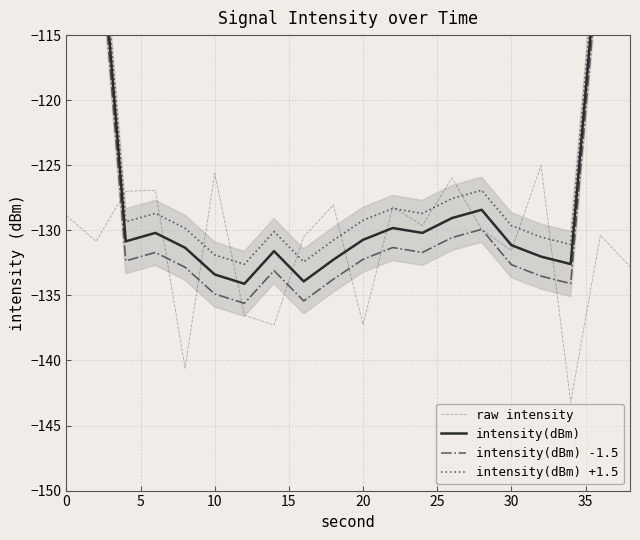

What is the maximum value for raw intensity?

-125.0